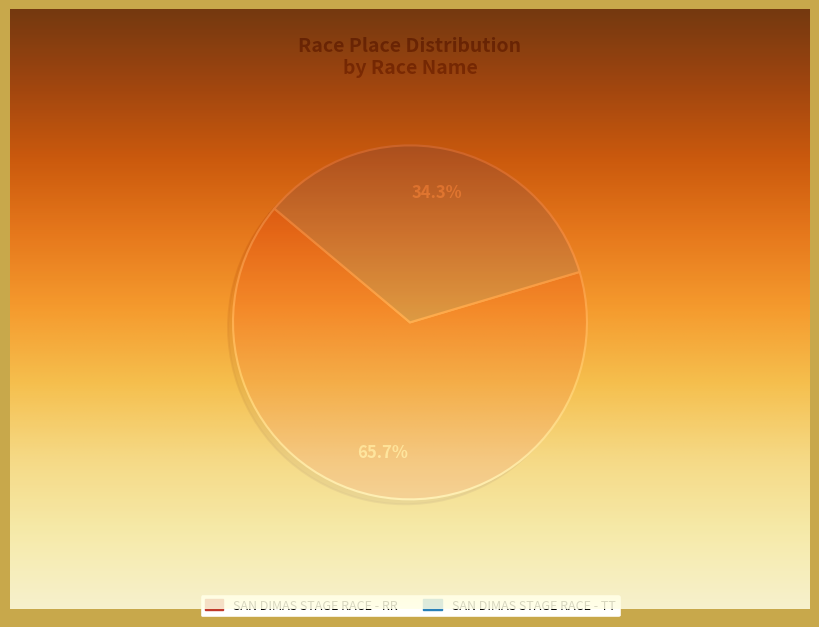

What portion of the pie excludes San Dimas Stage Race - TT?

65.7%